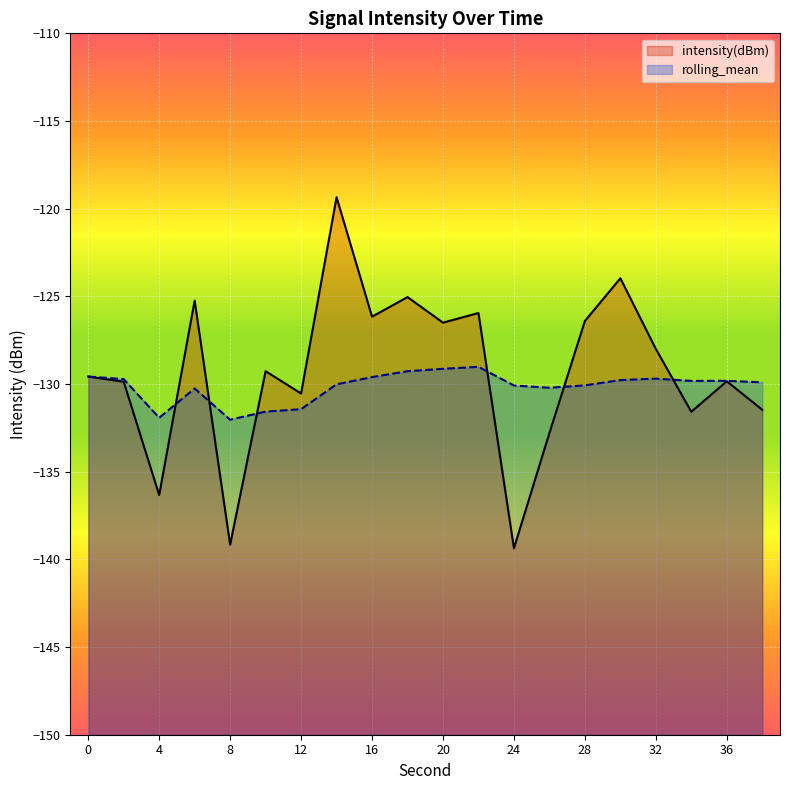

Between which two adjacent categories do intensity(dBm) and rolling_mean first intersect?

4 and 6